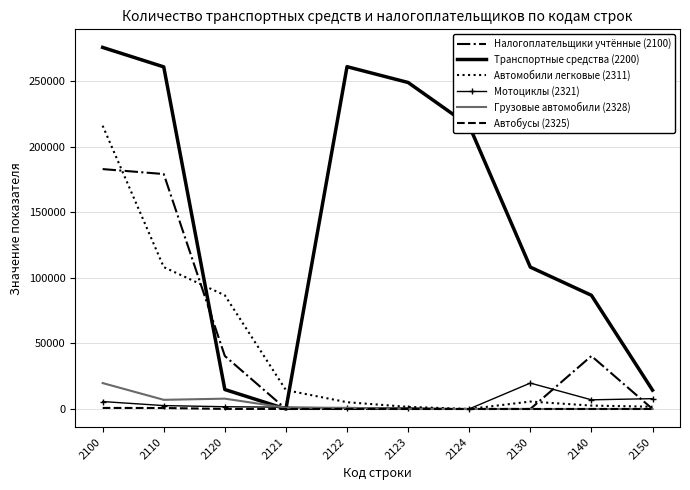

What is the difference between the Транспортные средства (2200) values at 2123 and 2120?

234255